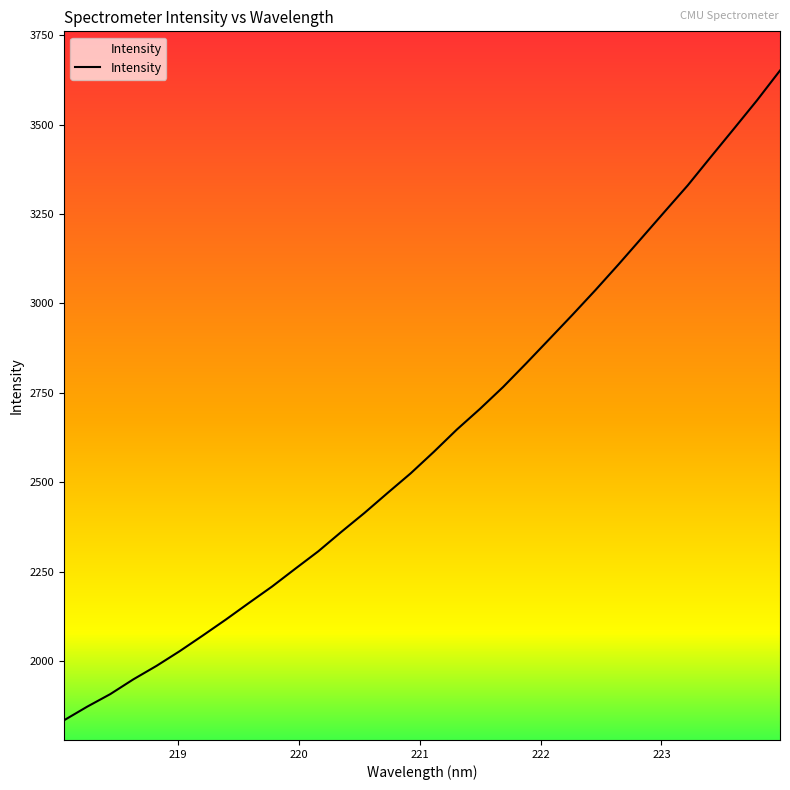

What is the difference between the maximum and minimum values?

1816.3